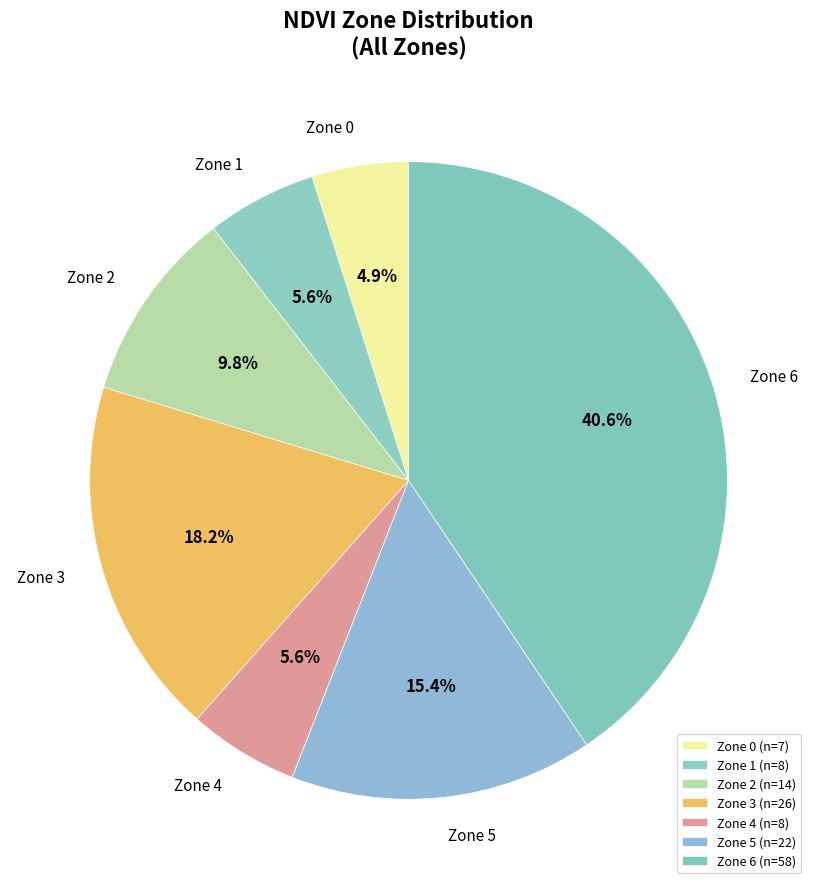

Is there a majority slice in this chart?

No